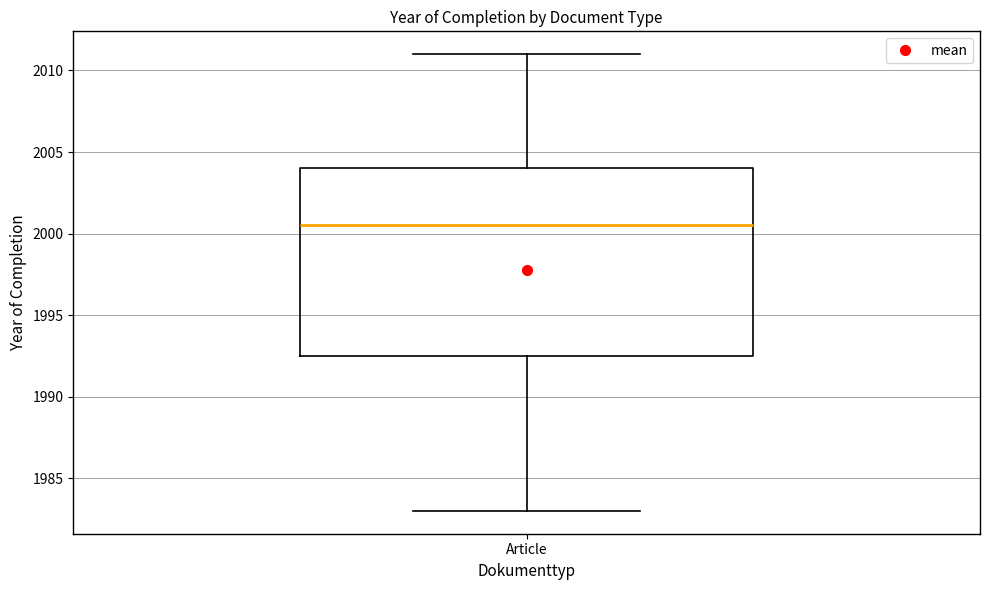

Transcribe this box plot: give where the median line is, the range the box spans, and where the two whiskers end, as read against the y-axis. The values are not printed on the chart, so give them approximately, as read against the axis.

median 2000.5, box 1992.5 to 2004.0, whiskers 1983.0 to 2011.0